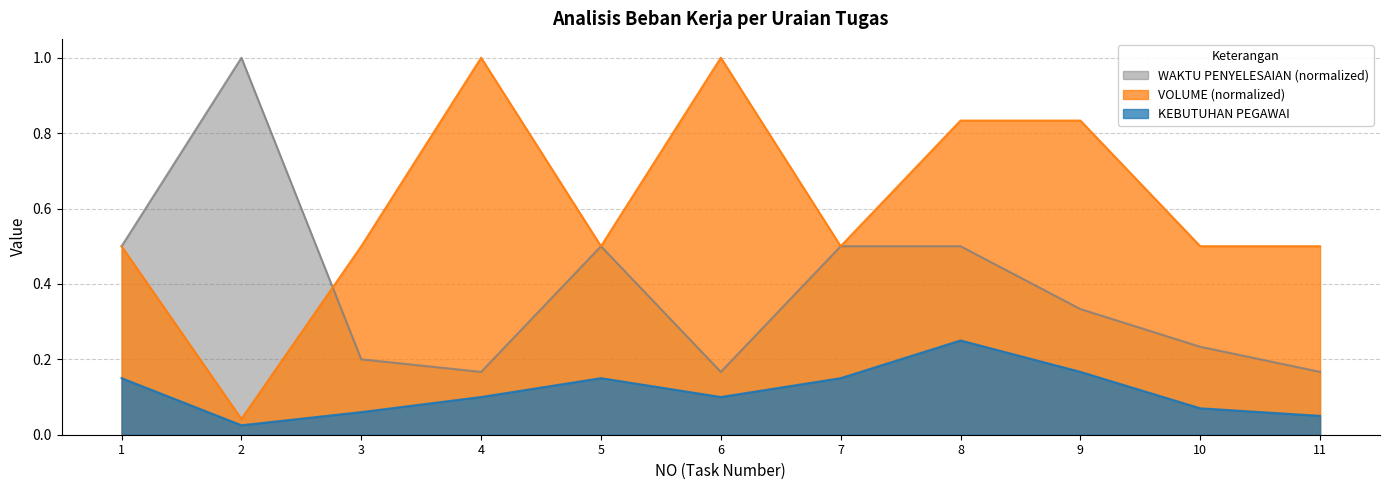

Which category has the lowest value across all series?

2